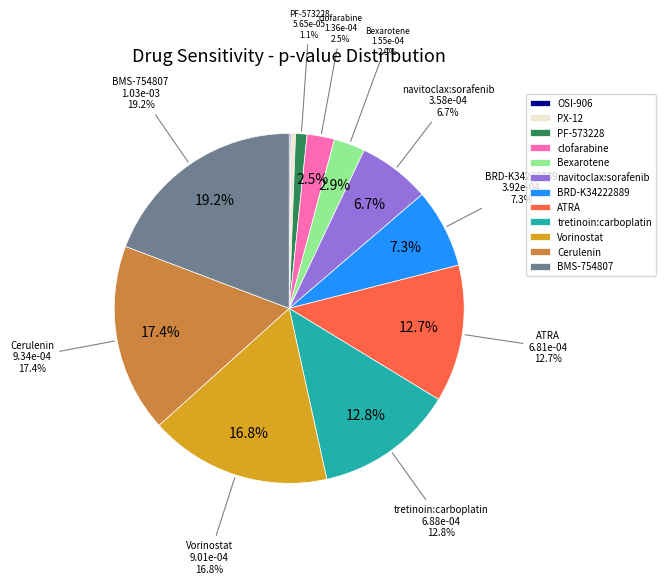

Is it true that OSI-906 is 0% of the pie?

True